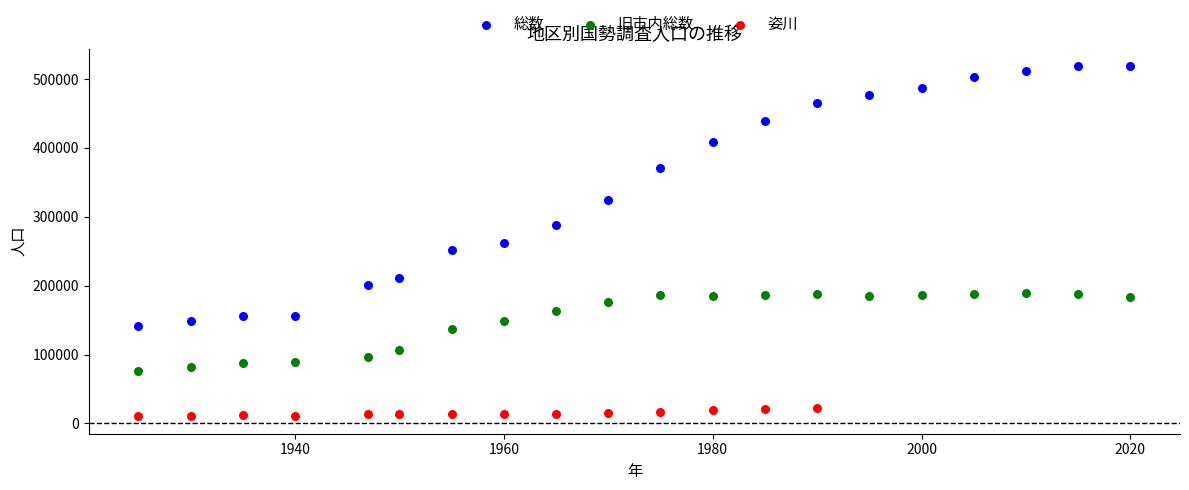

Which series reaches the maximum Y coordinate?

総数